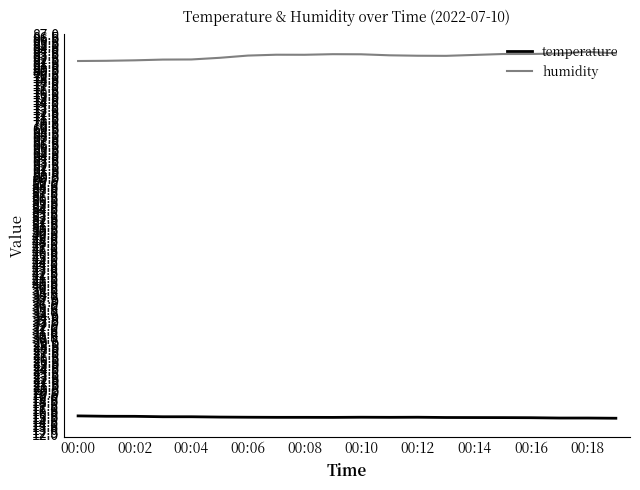

What is the minimum value for temperature?

15.1